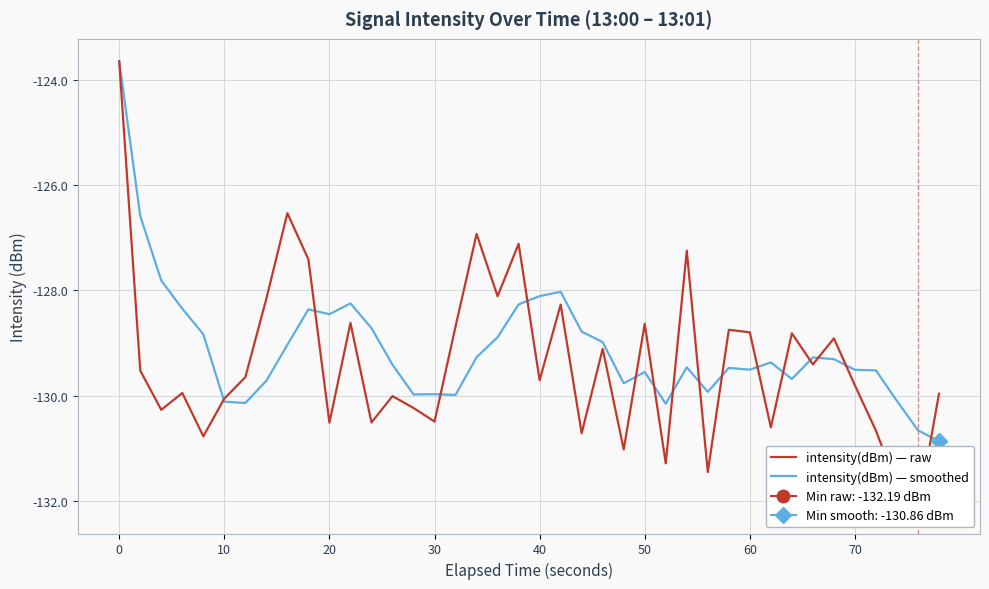

What is the minimum value for intensity(dBm) — smoothed?

-130.9